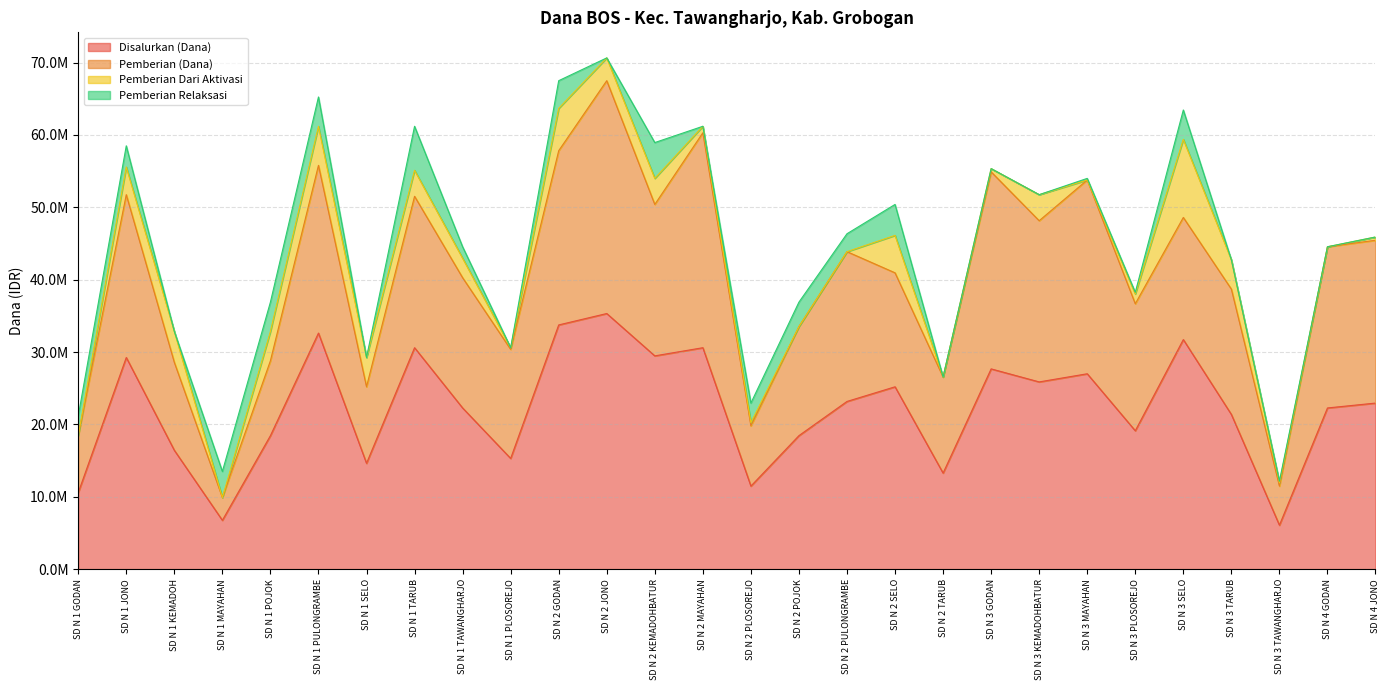

At which label does Pemberian (Dana) reach its peak?

SD N 2 JONO